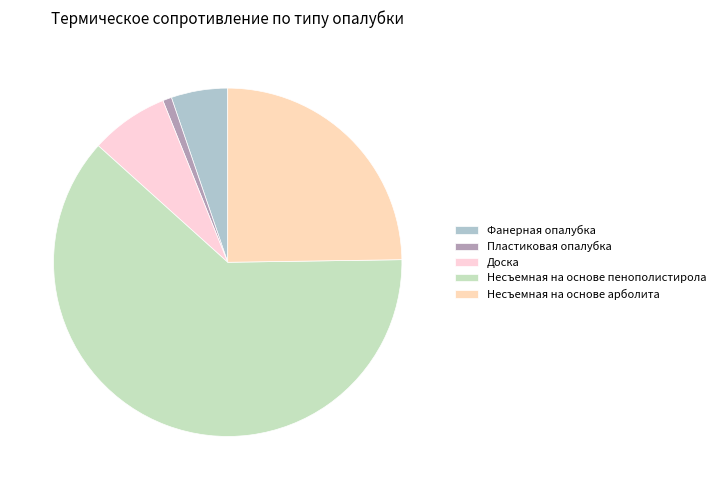

Between Фанерная опалубка and Доска, which is larger?

Доска